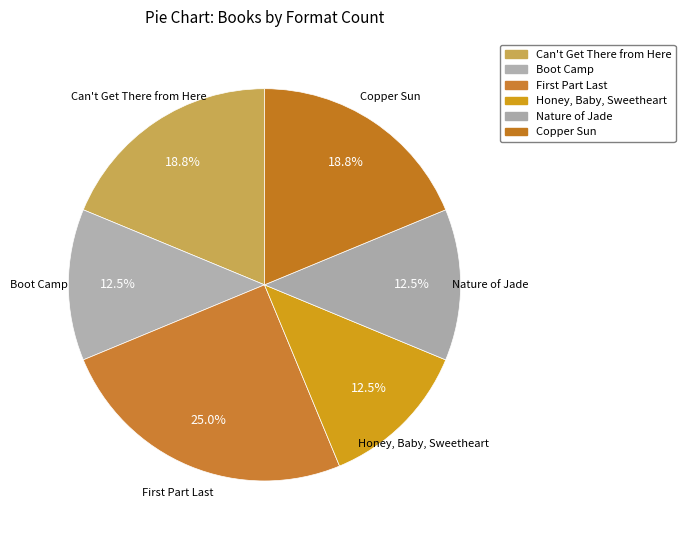

The Copper Sun slice represents 19% of the pie. True or false?

True